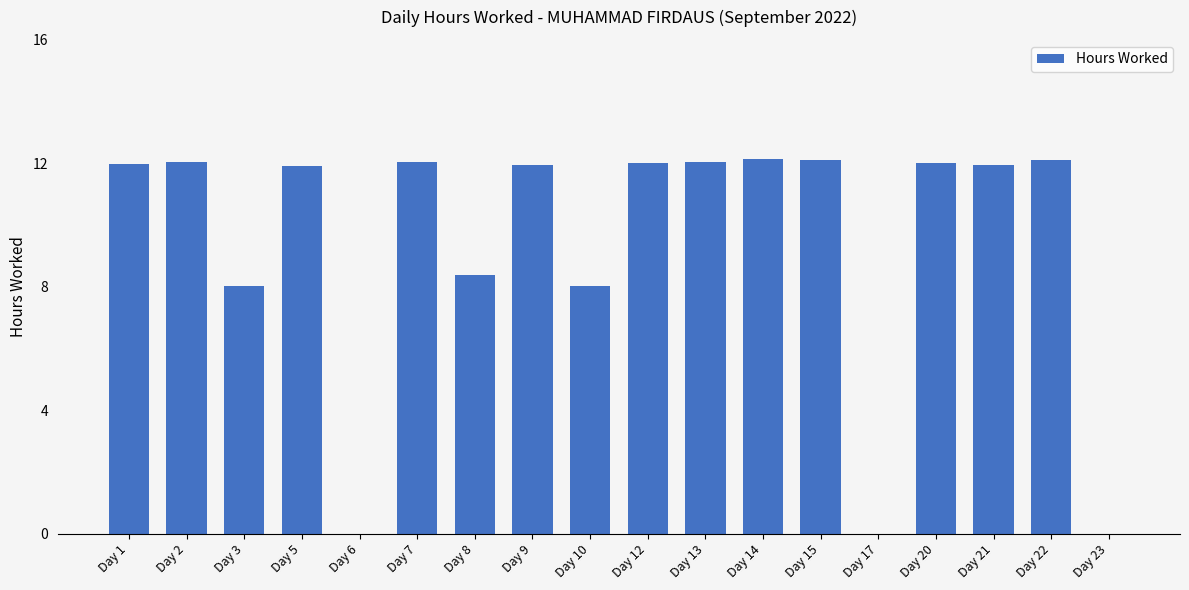

Which has a higher value, Day 9 or Day 3?

Day 9